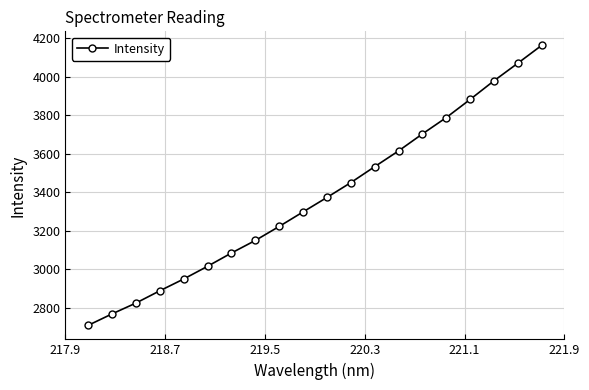

Is this an area chart (filled region under the line)?

No